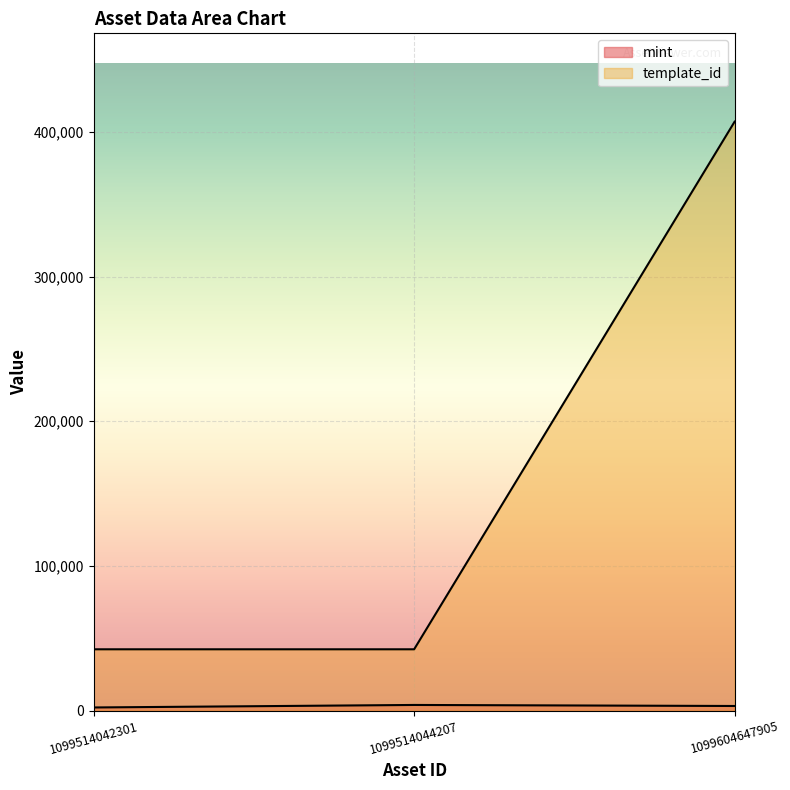

Reading left to right, list all the values displayed in this chart.

mint: 2216	3955	3238
template_id: 42421	42421	407032